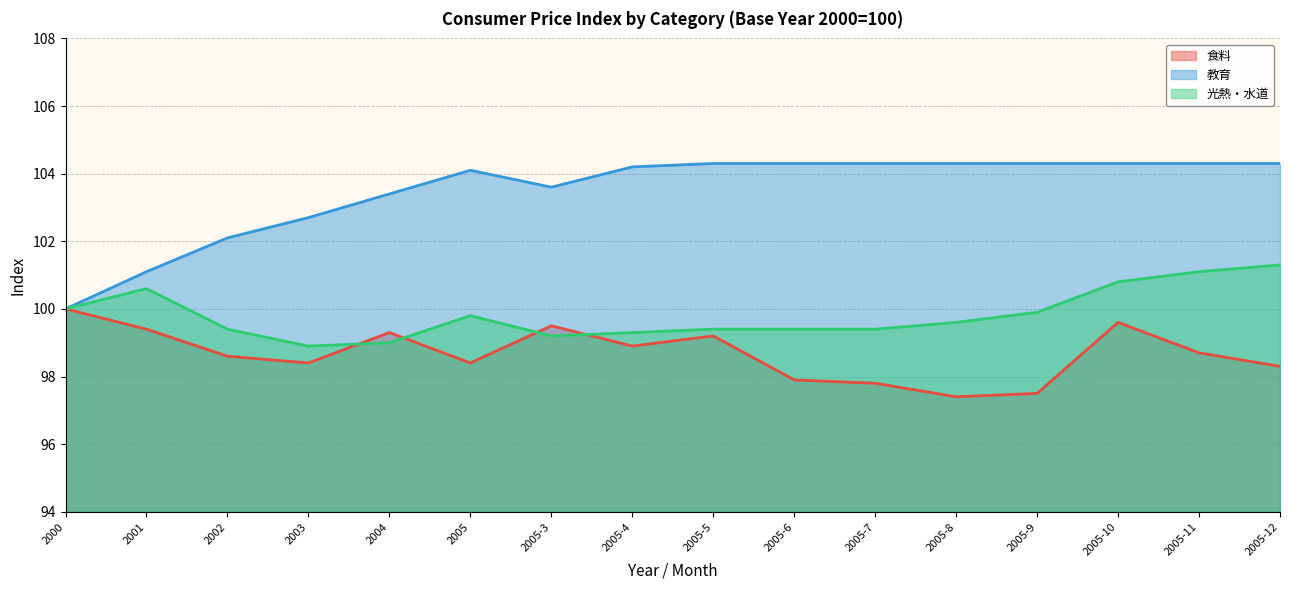

What is the total value across all series at 2003?

300.0